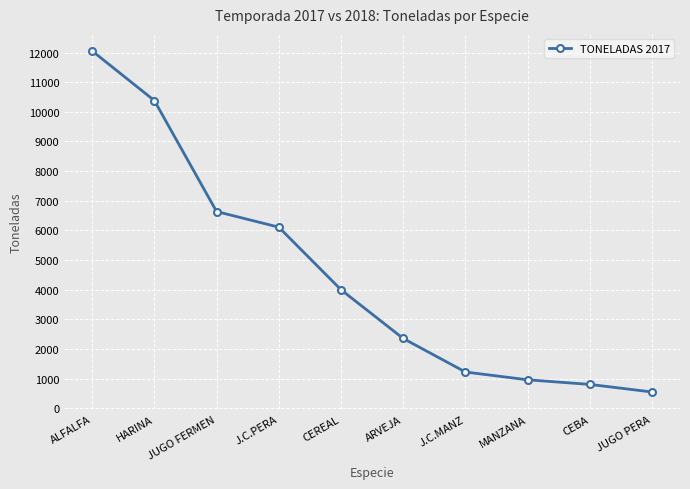

Where does the data first go above 4000?

ALFALFA